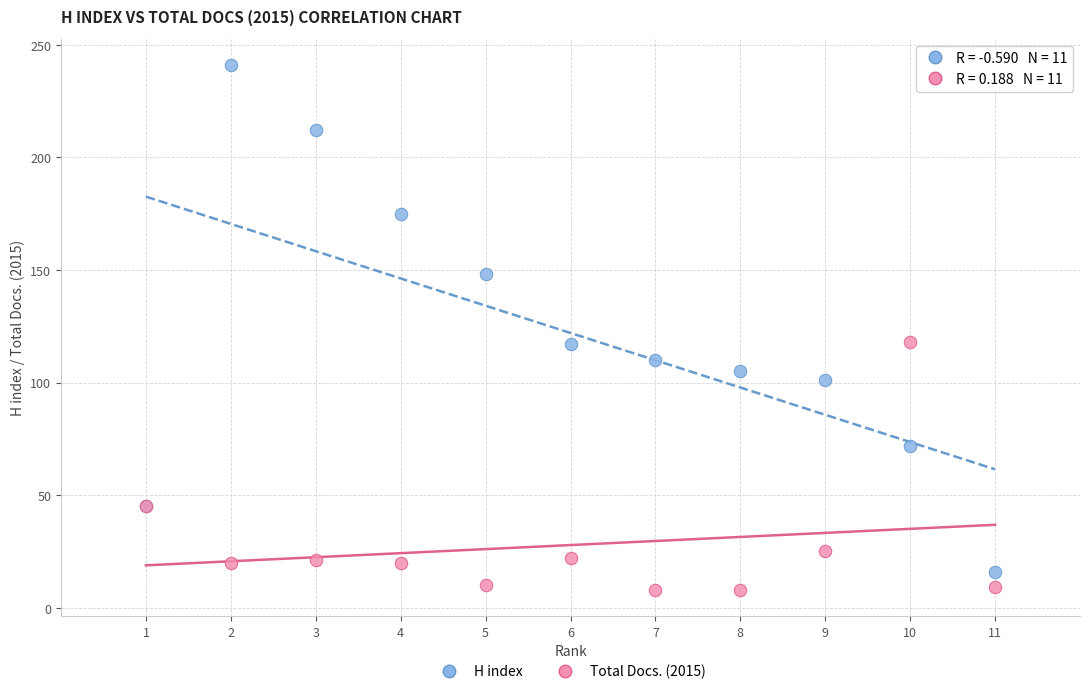

In the Total Docs. (2015) series, what Y value is closest to 63?

45